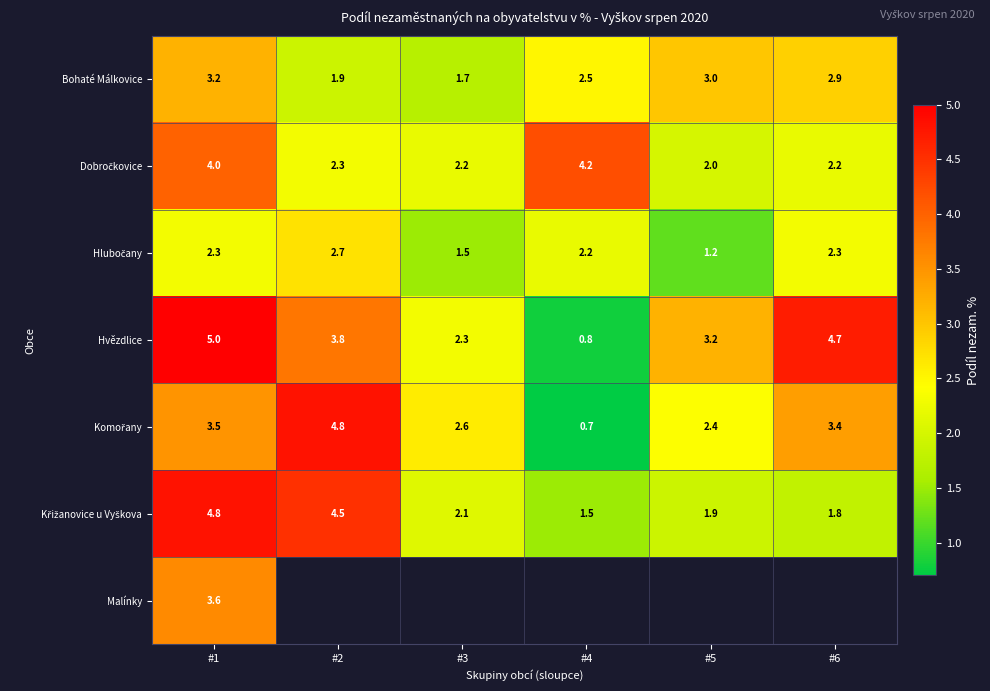

What is the approximate value of Bohaté Málkovice at #1?

3.2